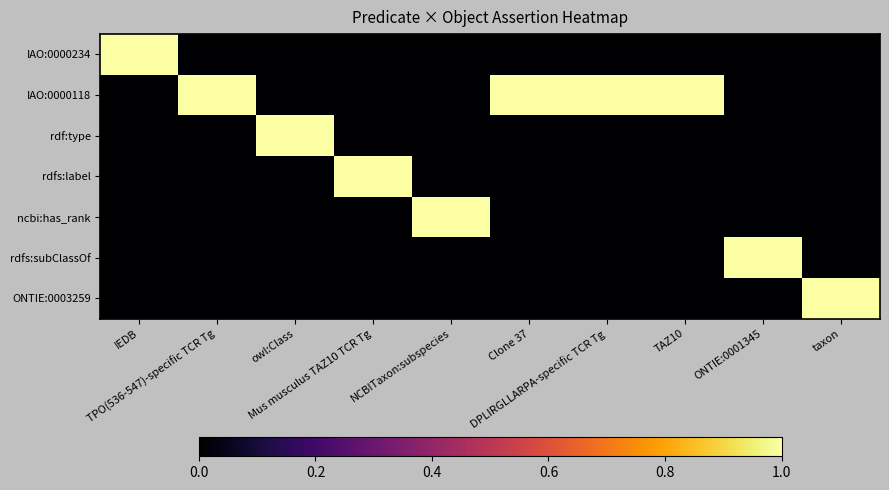

How many distinct data groups are displayed?

7